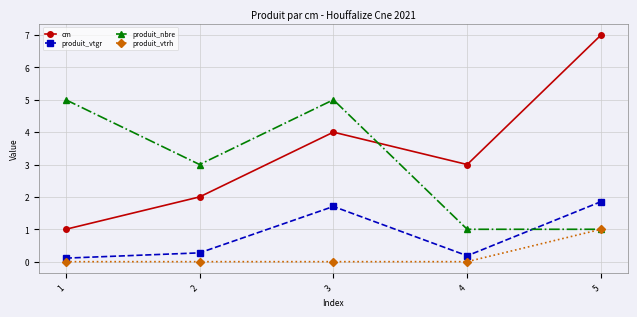

The value of cm at 4 is 3.0. True or false?

True